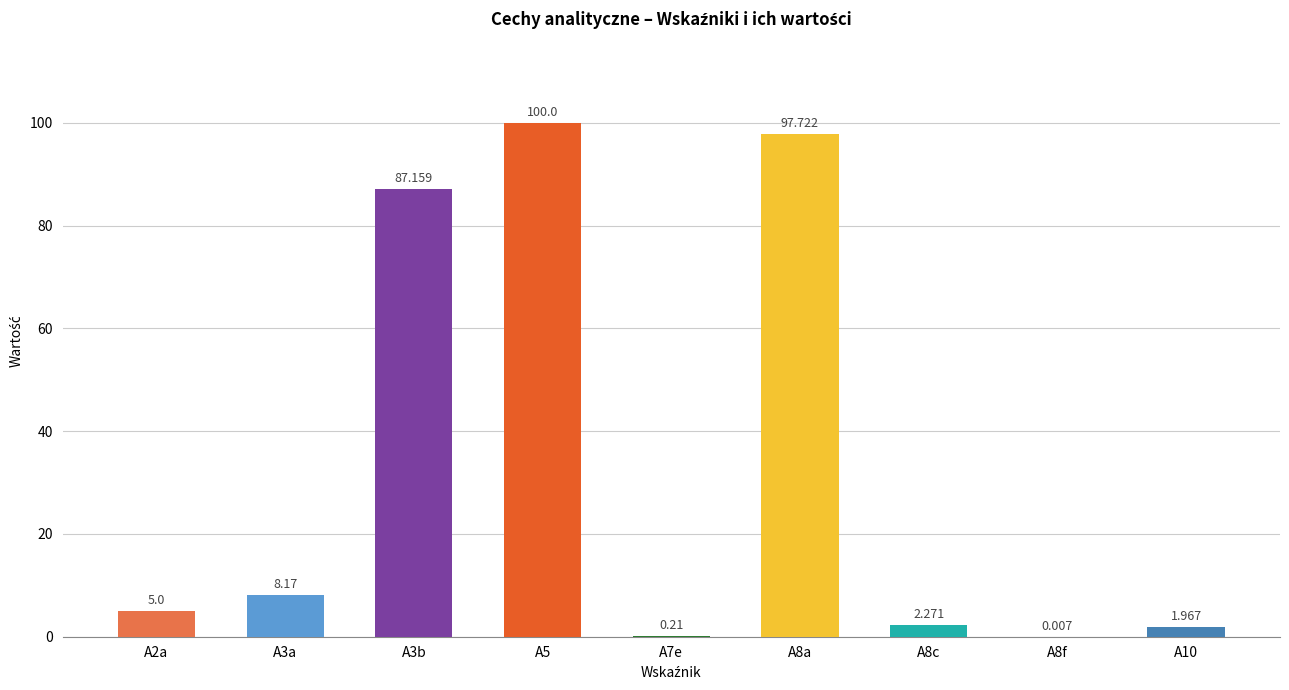

Count the number of data series in this chart.

1